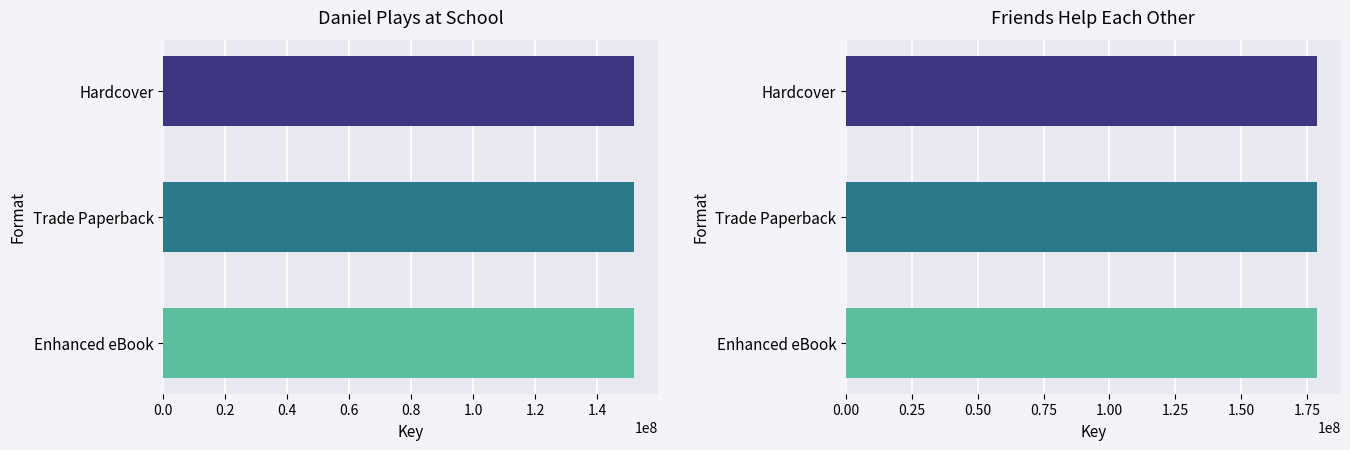

Which label corresponds to the smallest value in the chart?

Hardcover